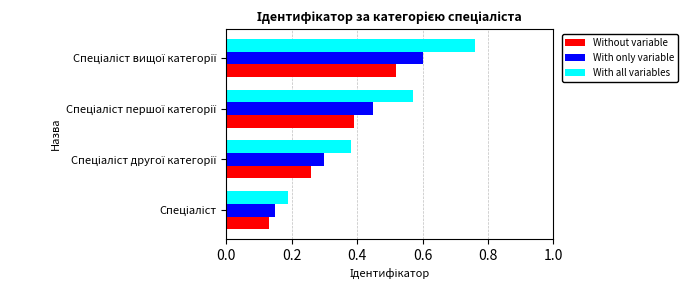

Count the Without variable values in the range 0 to 1.

4